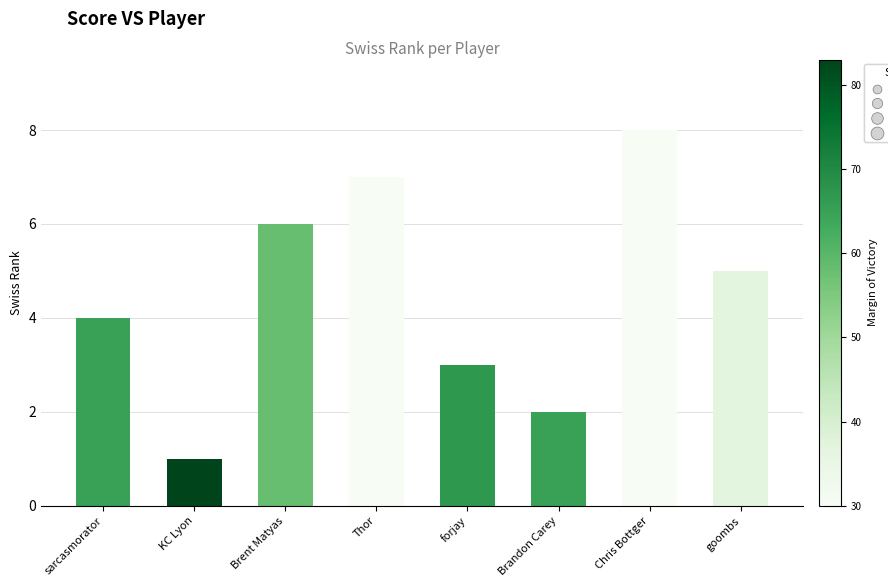

Approximately how many times larger is the value at Brandon Carey compared to sarcasmorator?

0.5